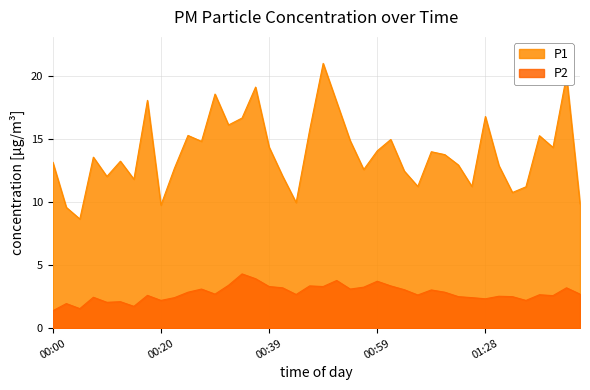

Is it true that P1 equals 18.1 at 00:17?

True